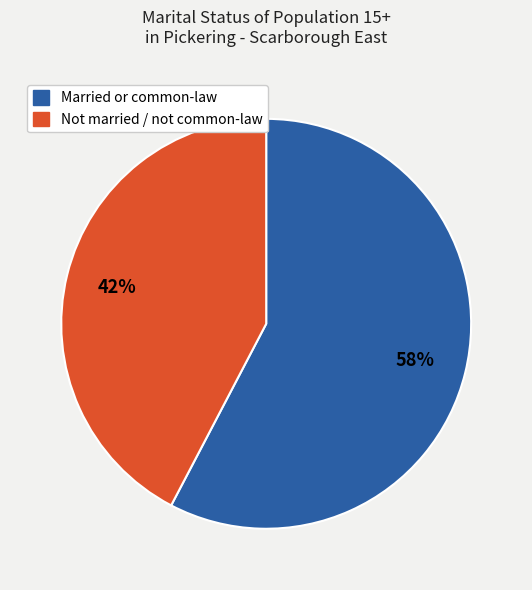

To the nearest percent, what is the average slice percentage?

50%